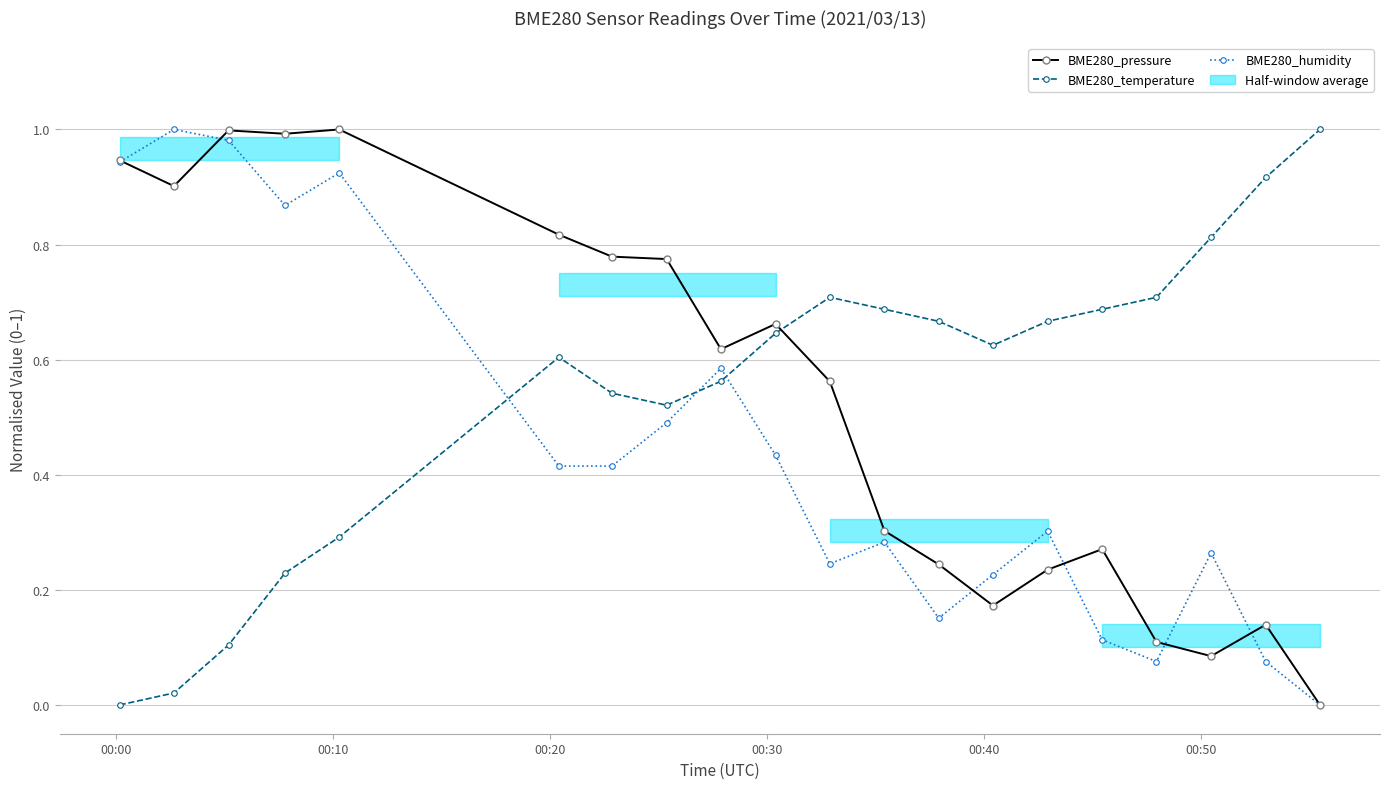

After their last crossing, which series has the higher values: BME280_temperature or BME280_humidity?

BME280_temperature